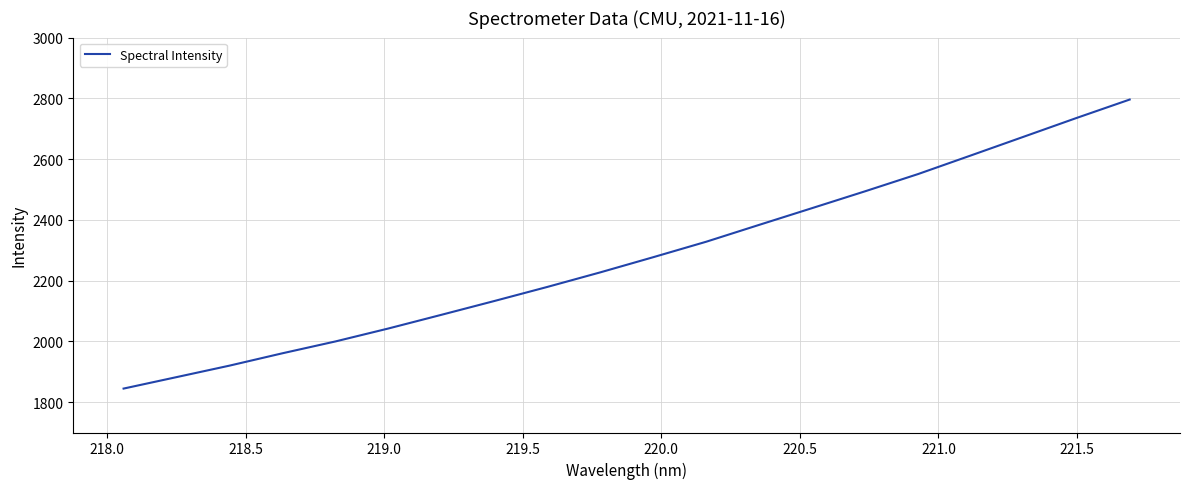

What is the maximum value shown in the chart?

2796.0